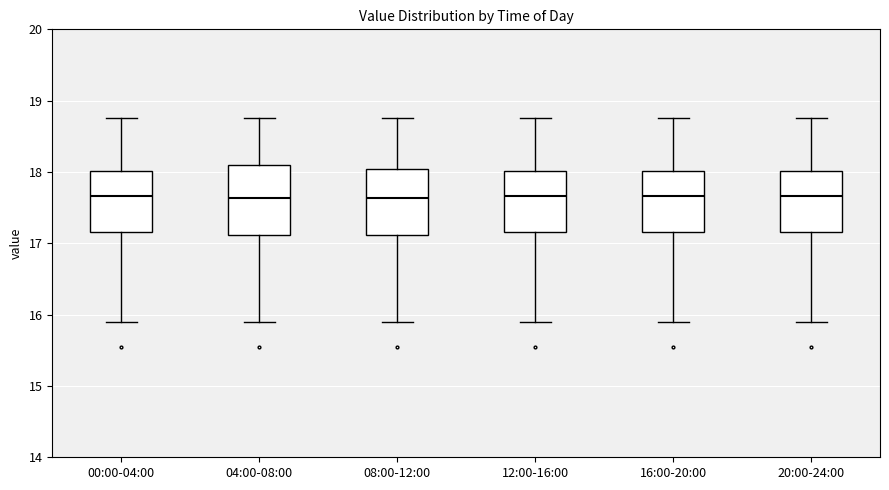

Where is the upper edge of the box for 20:00-24:00 on the y-axis? The values are not printed on the chart, so give them approximately, as read against the axis.

18.0